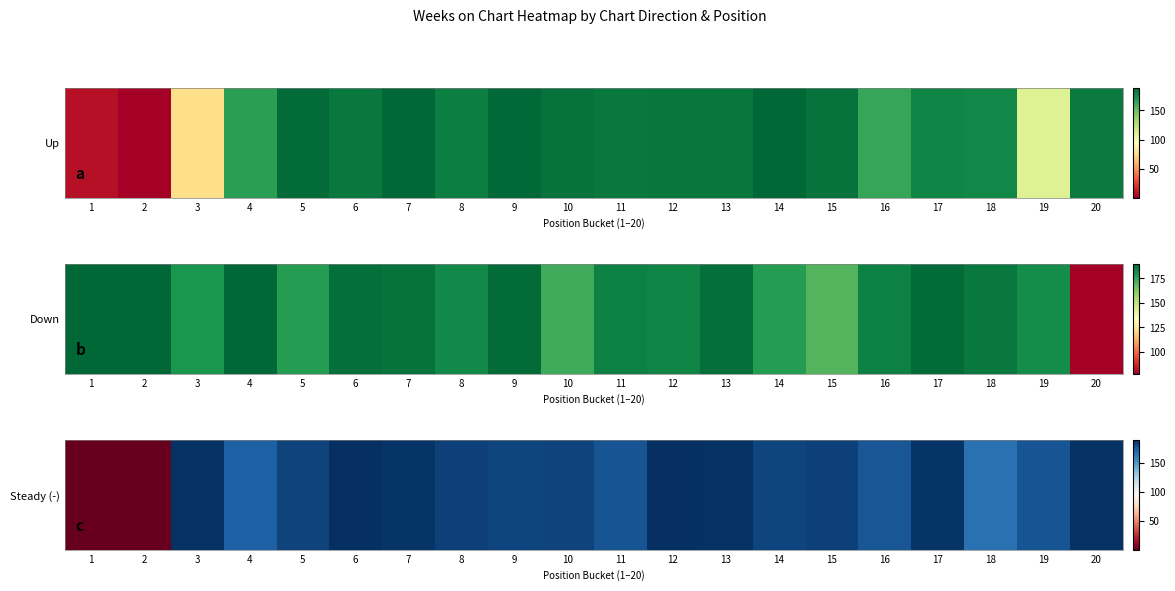

What is the difference between the values at 1 and 11?

176